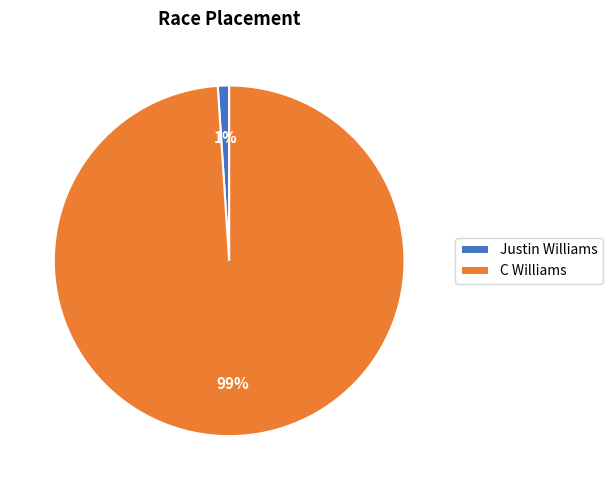

To the nearest percent, what is the difference between the largest and smallest slice percentages?

98%